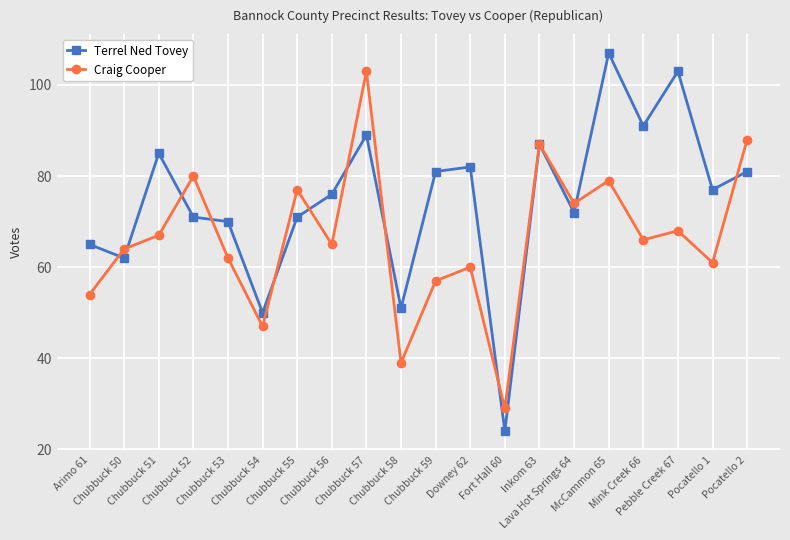

How many data points does each series have?

20